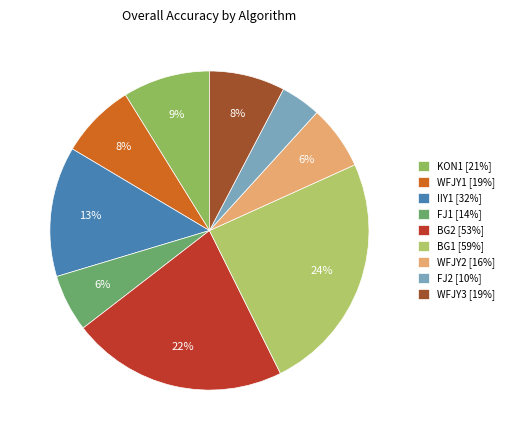

Do KON1 and FJ2 together represent more than half of the pie?

No